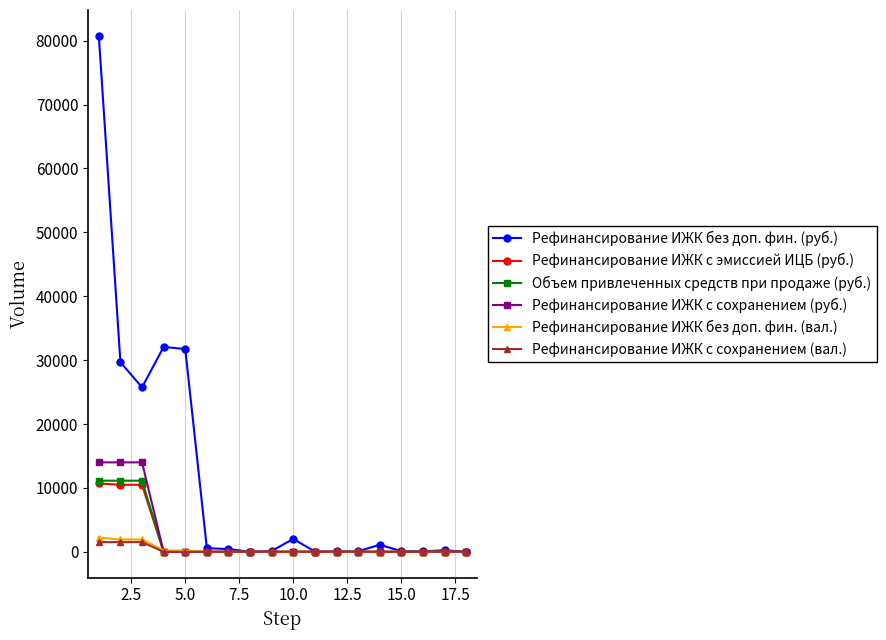

Which series has the largest total across all categories?

Рефинансирование ИЖК без доп. фин. (руб.)